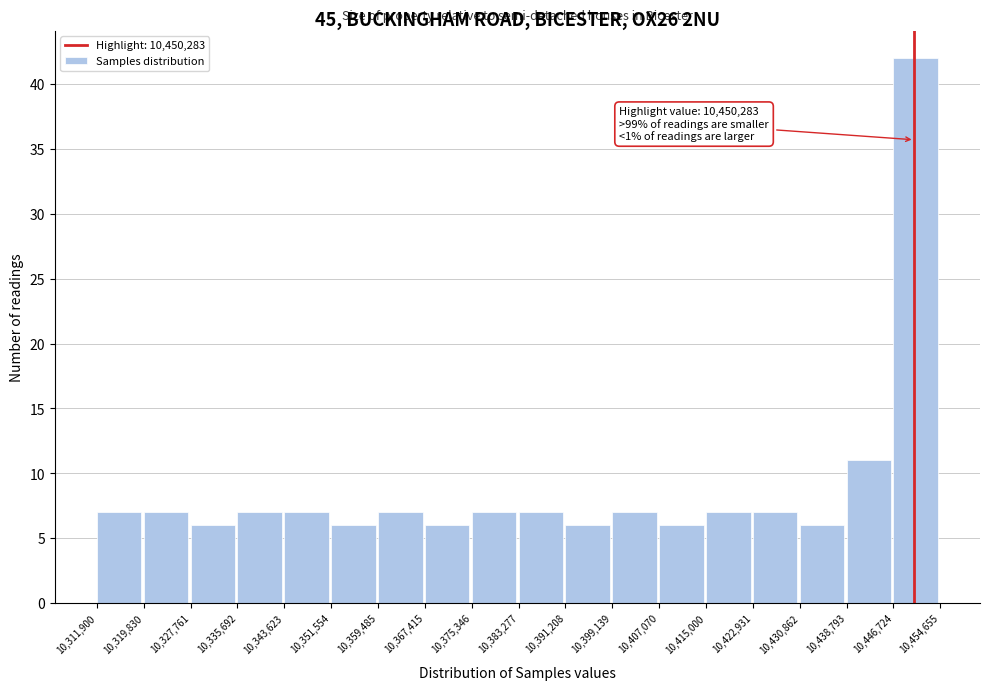

Which range on the x-axis has the tallest bar?

10,446,724 to 10,454,655